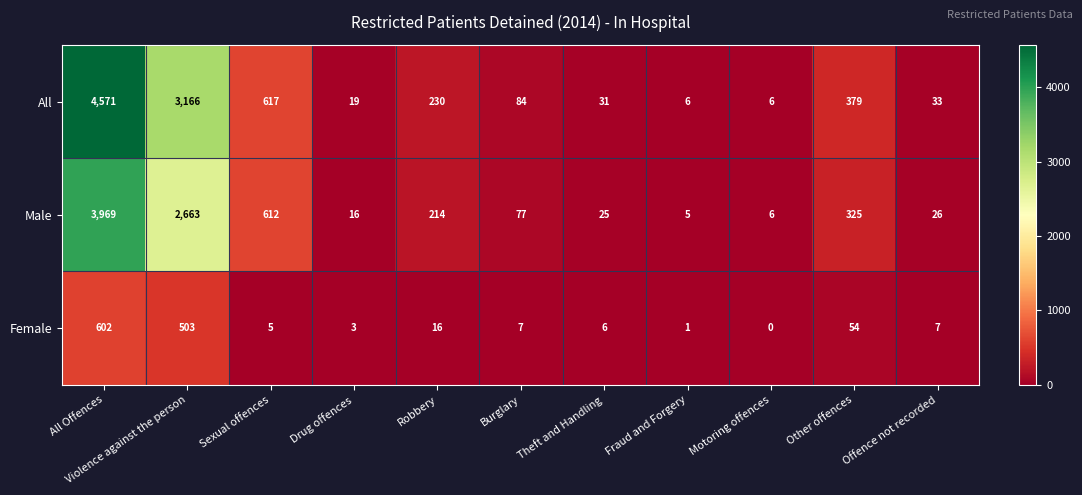

What is the difference between the highest and lowest values at Drug offences?

16